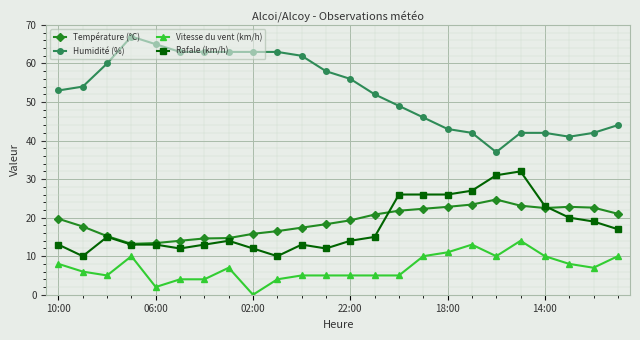

True or false: Vitesse du vent (km/h) has more than 0 points higher than both neighbors.

True